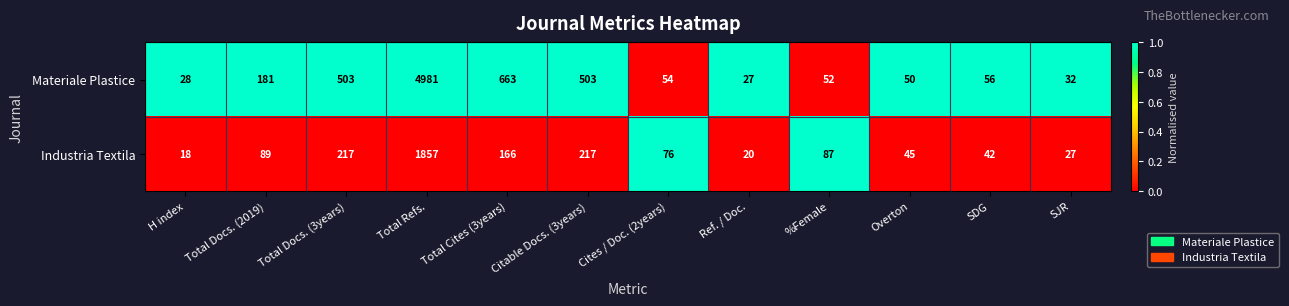

List the series in order of their overall mean, lowest first.

Industria Textila, Materiale Plastice